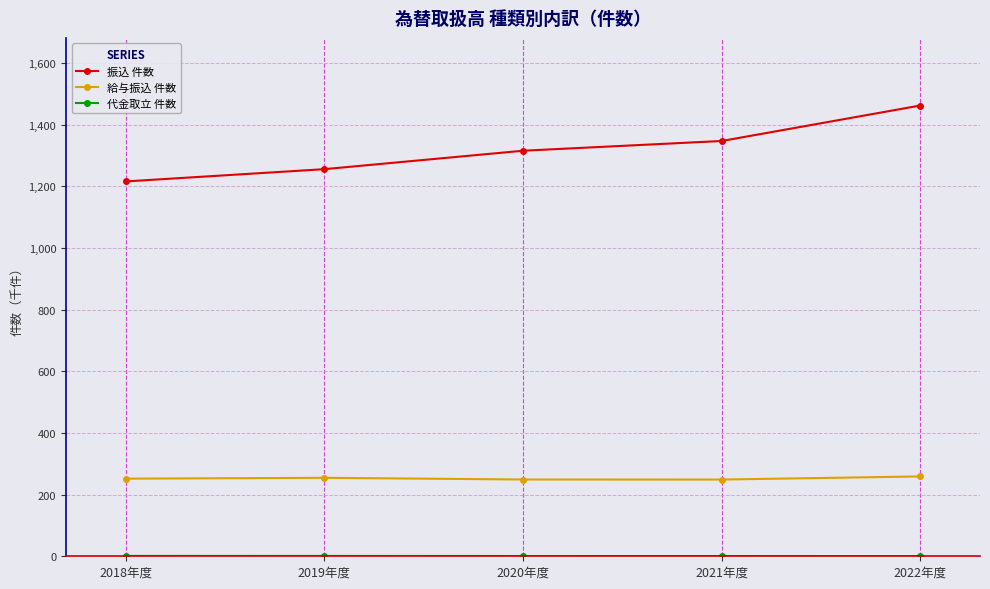

What is the difference between the highest and lowest values at 2019年度?

1255.0